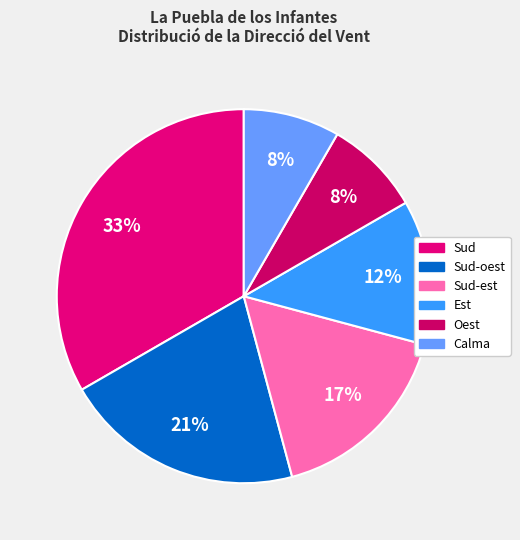

Which slice is the largest?

Sud